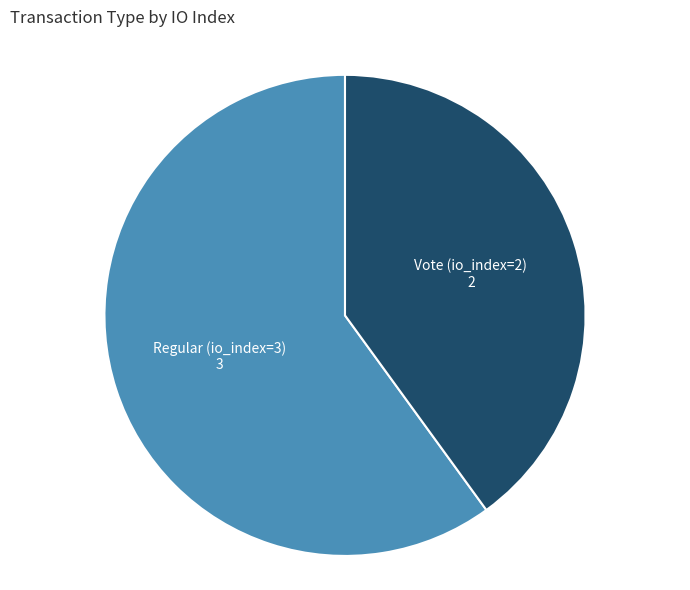

Approximately how many times larger is the value at Vote (io_index=2) compared to Regular (io_index=3)?

0.7